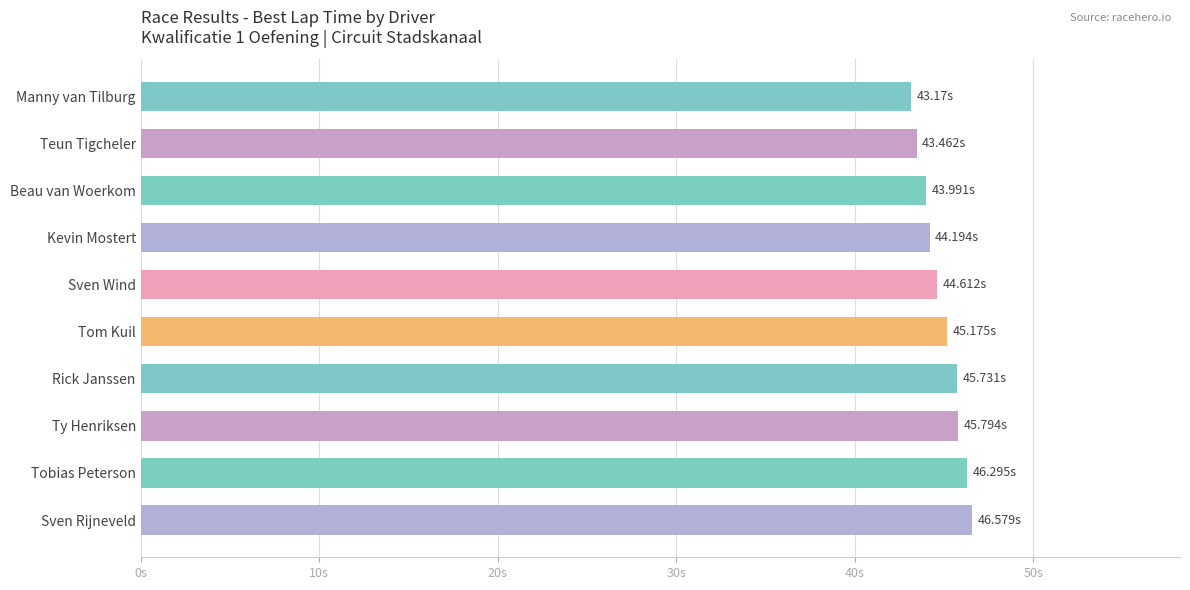

What is the difference between the maximum and minimum values?

3.4